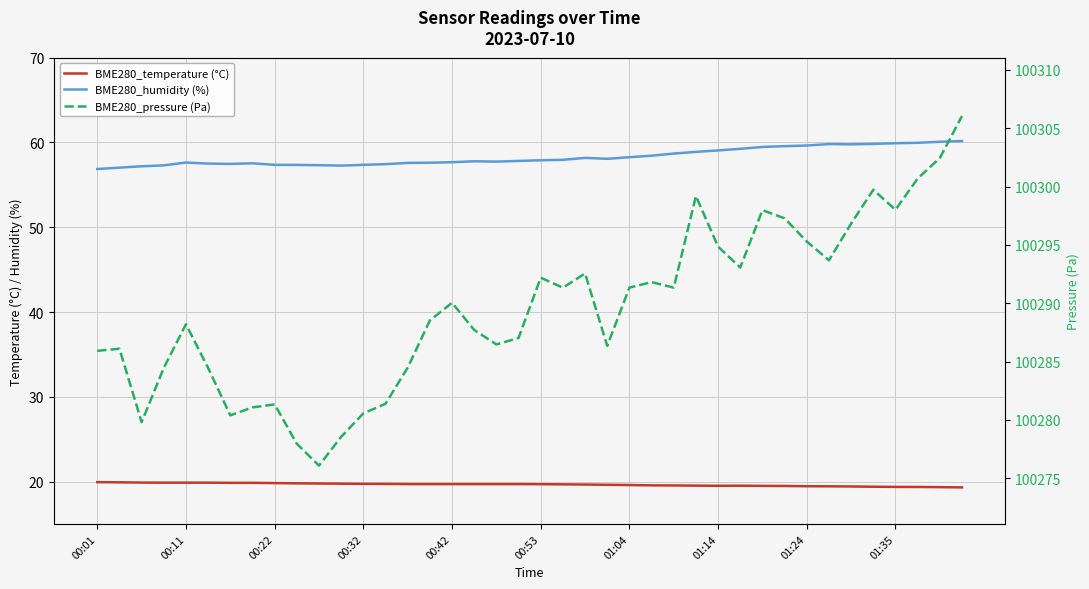

True or false: BME280_pressure (Pa) and BME280_temperature (°C) intersect in this chart.

False